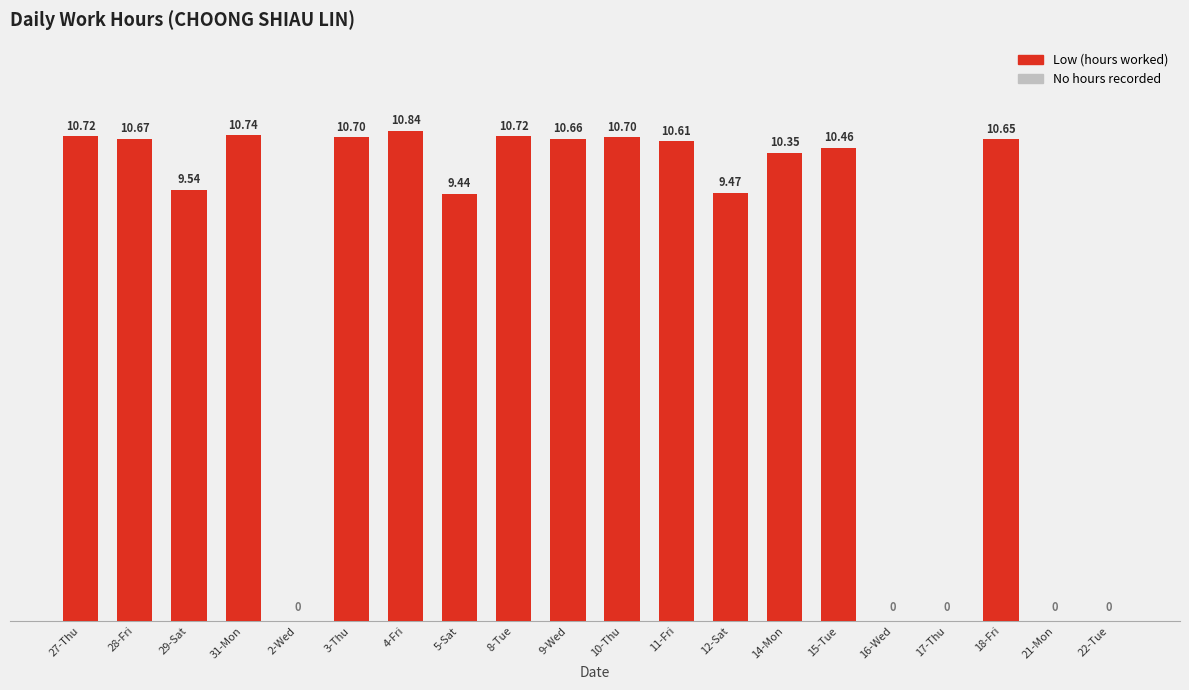

What is the sum of all values?

156.3